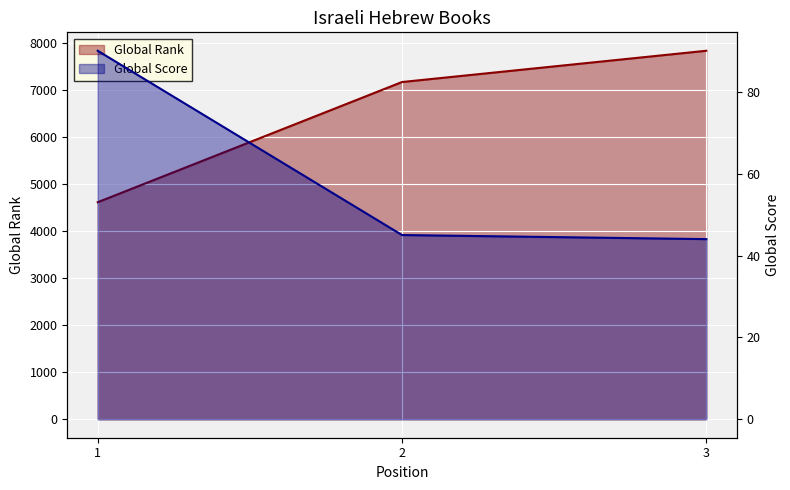

What is the sum of the Global Rank values at 3 and 2?

15015